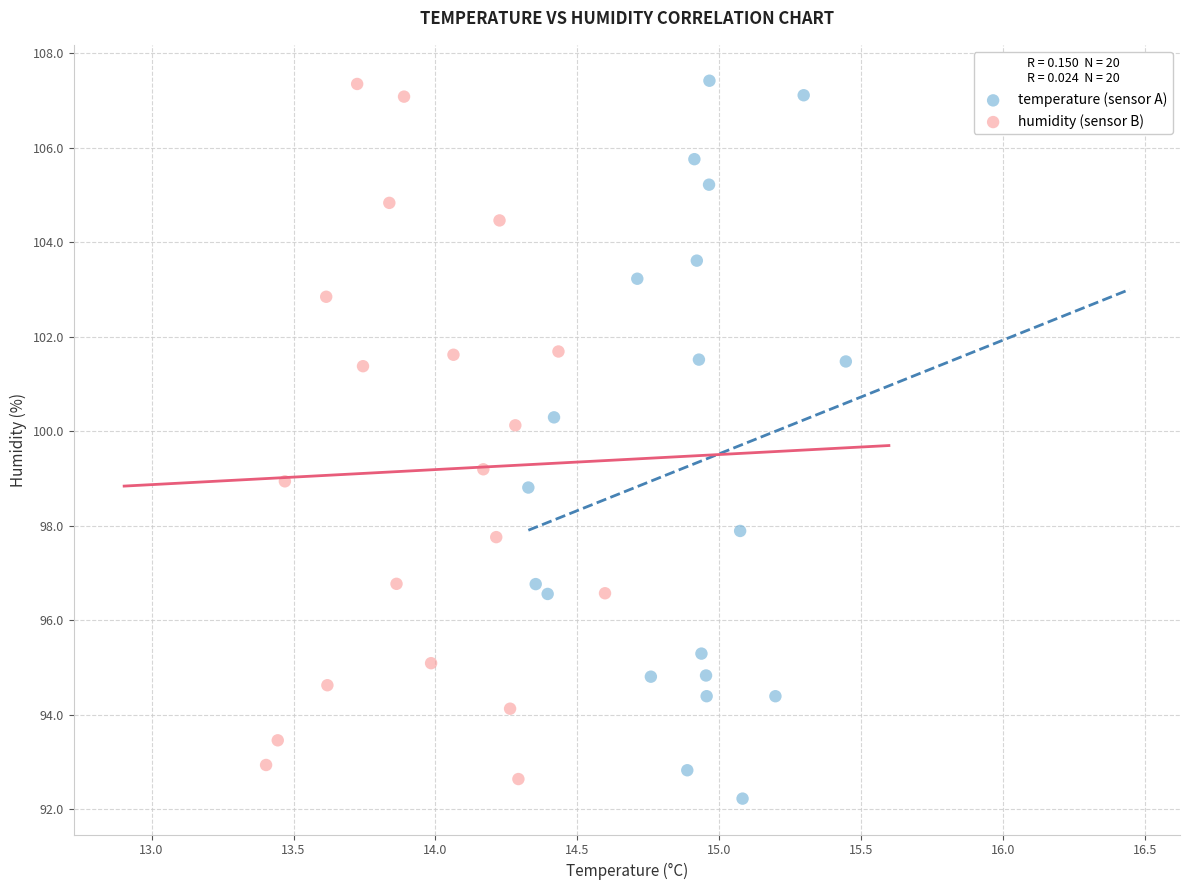

Which series reaches the minimum Y coordinate?

temperature (sensor A)